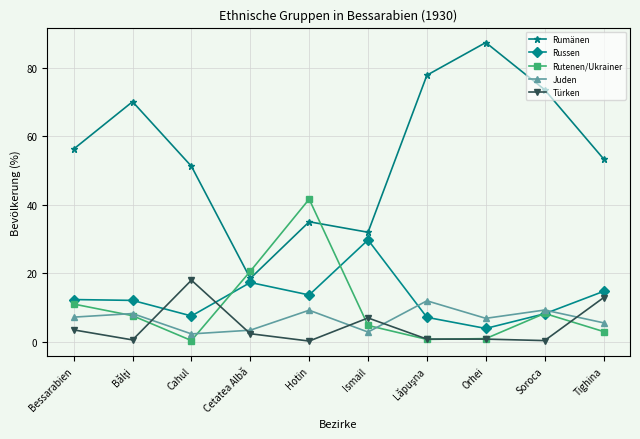

Is the value of Russen at Hotin greater than the value of Rumänen at Orhei?

No